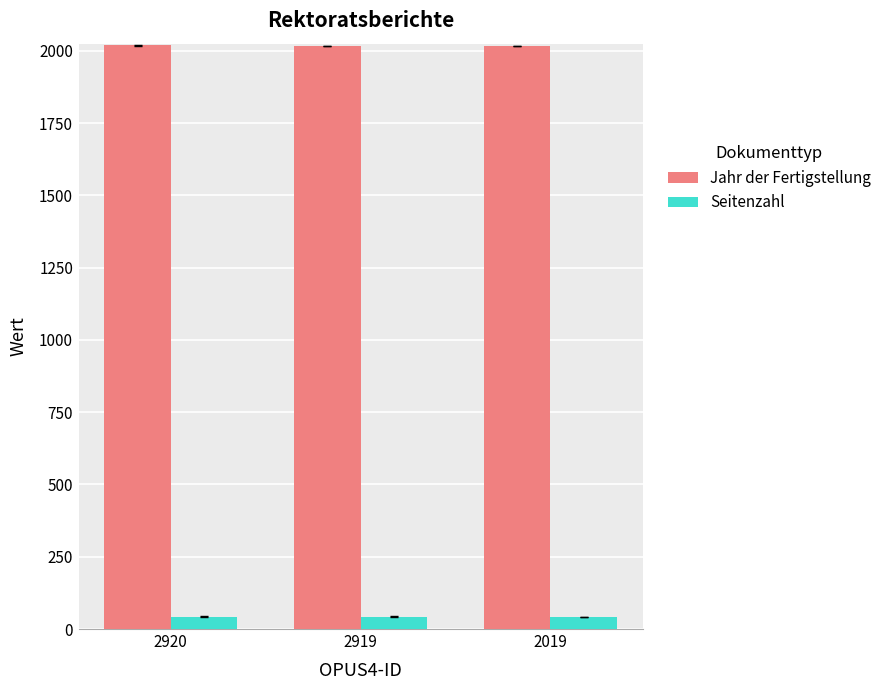

Does the chart contain any negative values?

No